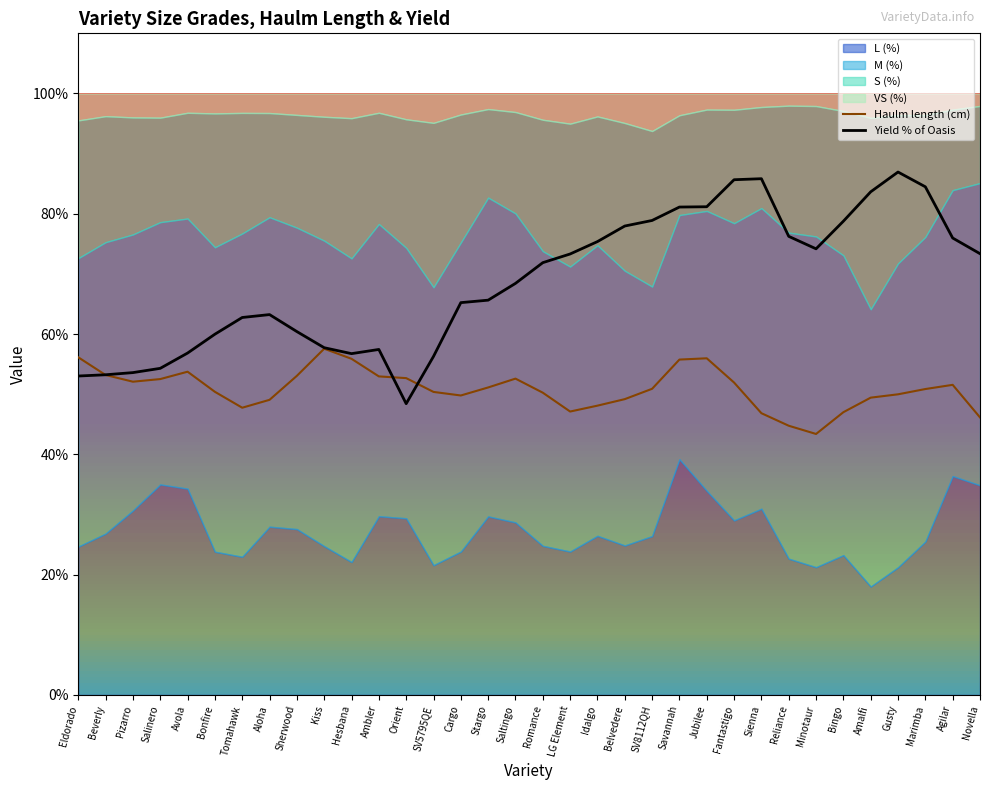

What is the lowest value of the Yield % of Oasis series?

48.4